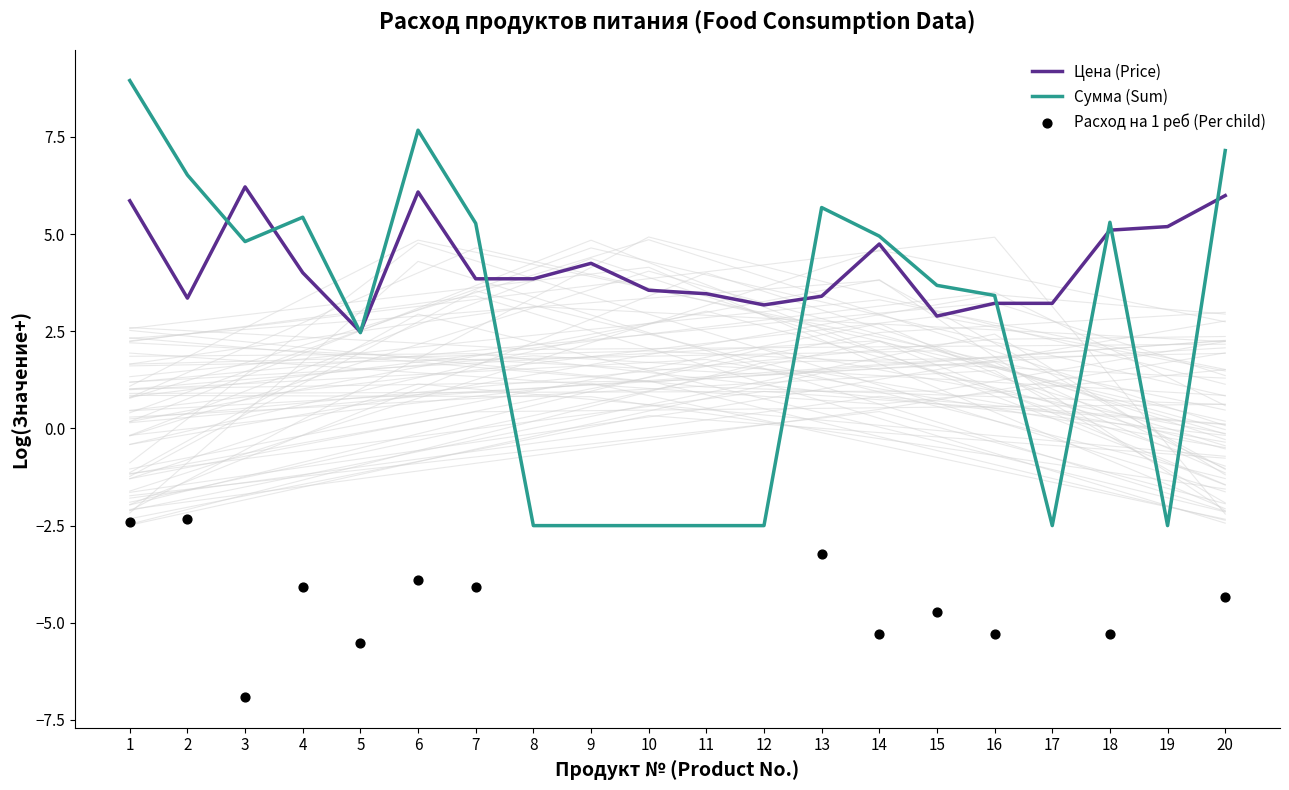

Which series contains the lowest Y value?

Сумма (Sum)